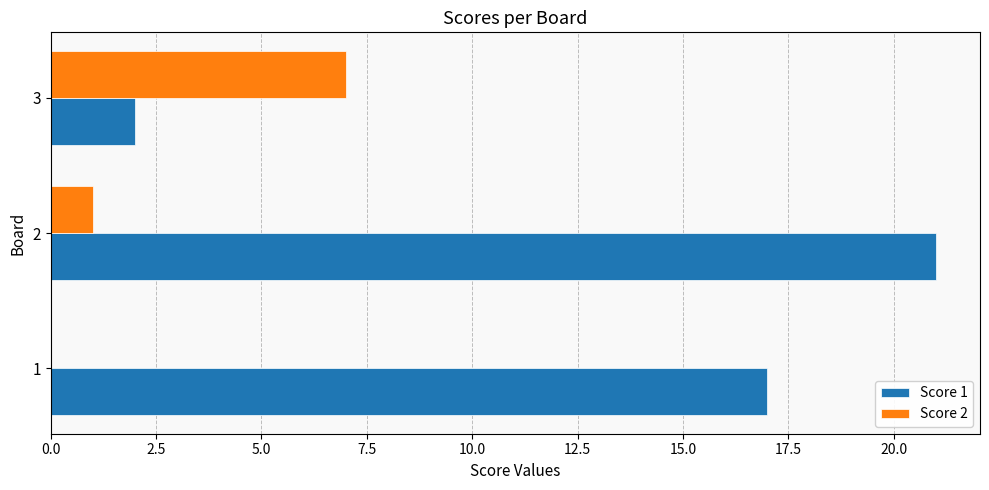

The value of Score 1 at 2 is 6. True or false?

False